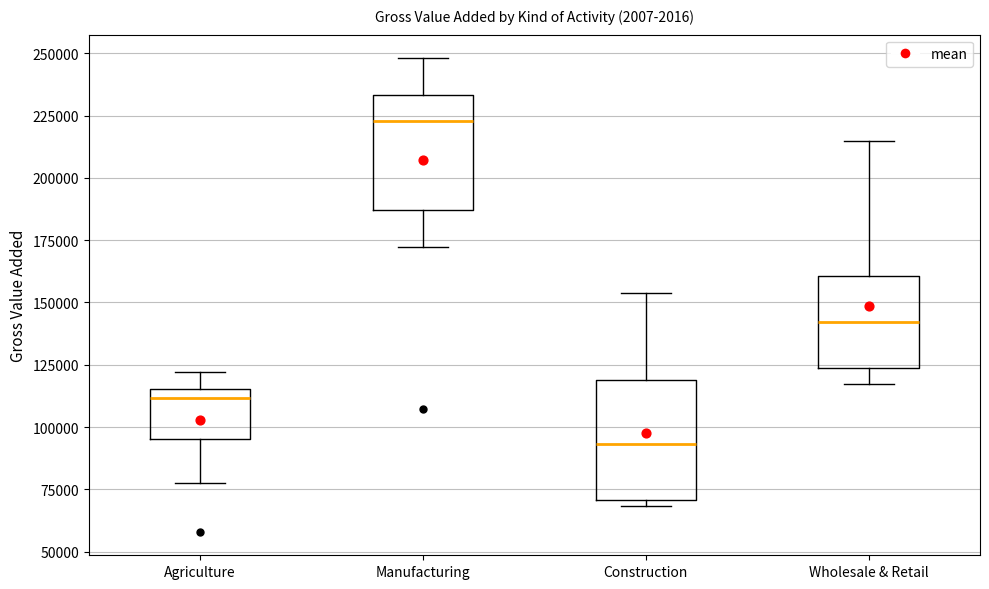

Where is the upper edge of the box for Agriculture on the y-axis? The values are not printed on the chart, so give them approximately, as read against the axis.

115000